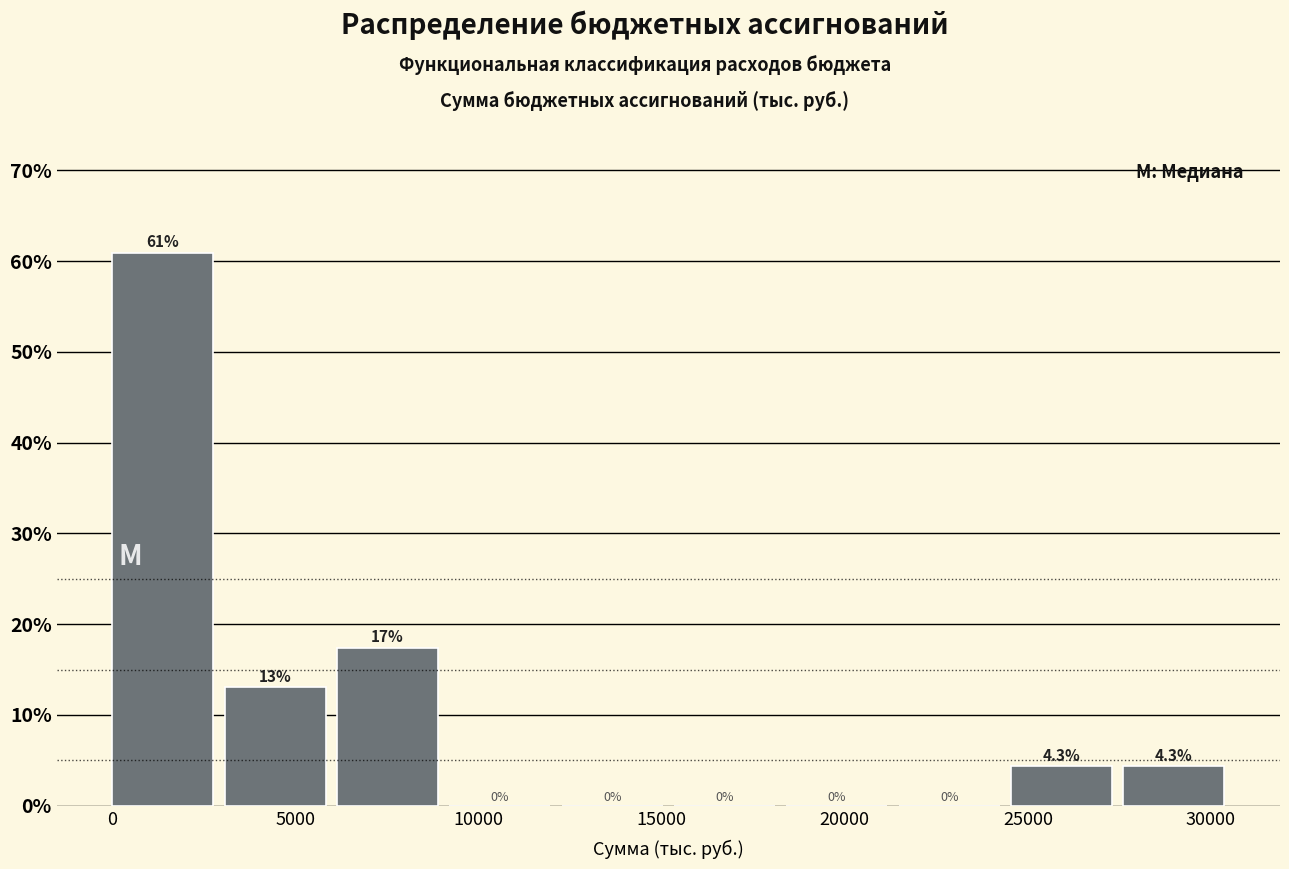

Which range on the x-axis has the tallest bar?

0 to 3000